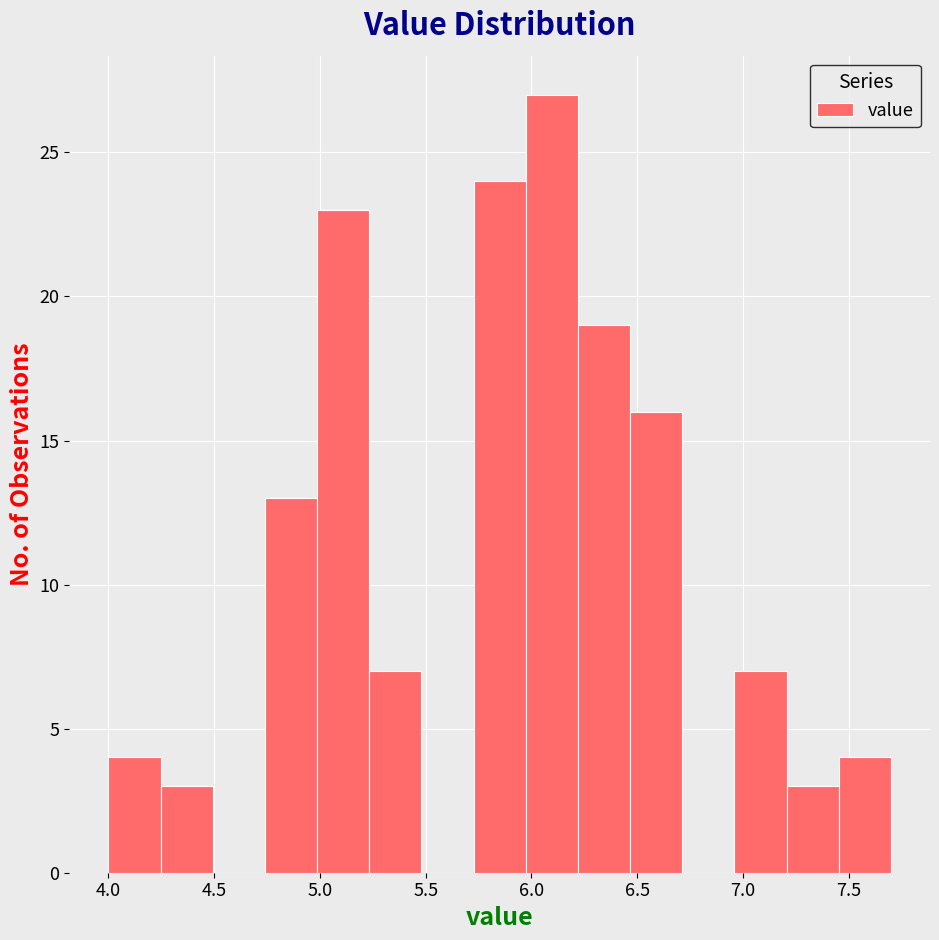

What is the height of the bar covering 5.00 to 5.25 on the x-axis? Neither the bar edges nor the heights are printed on the chart, so give them approximately, as read against the axes.

23